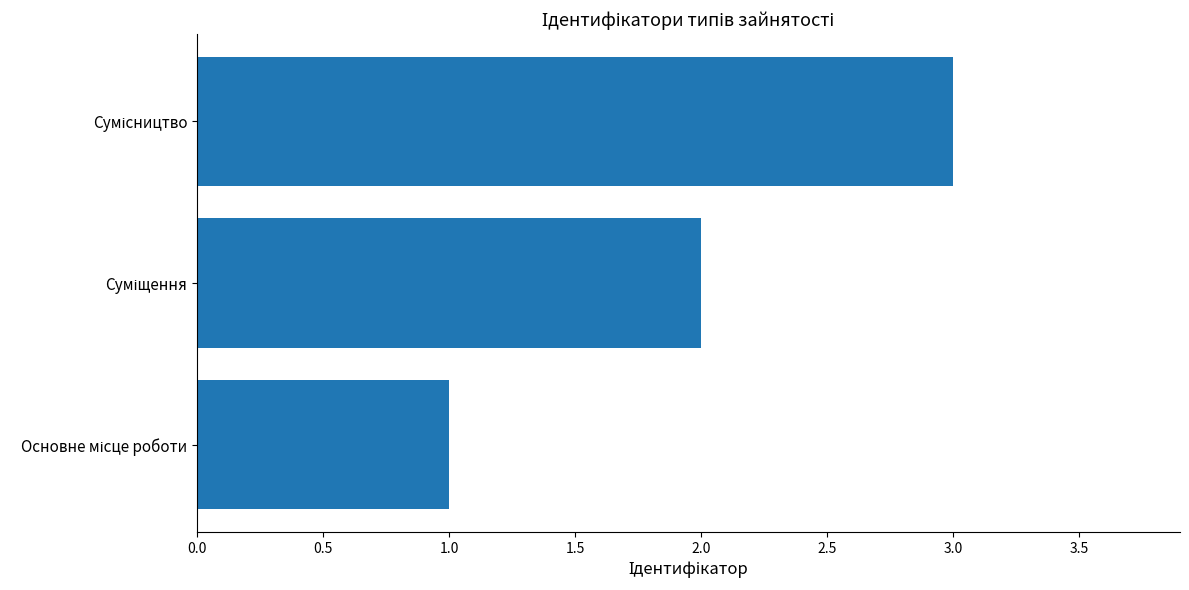

What is the sum of all values?

6